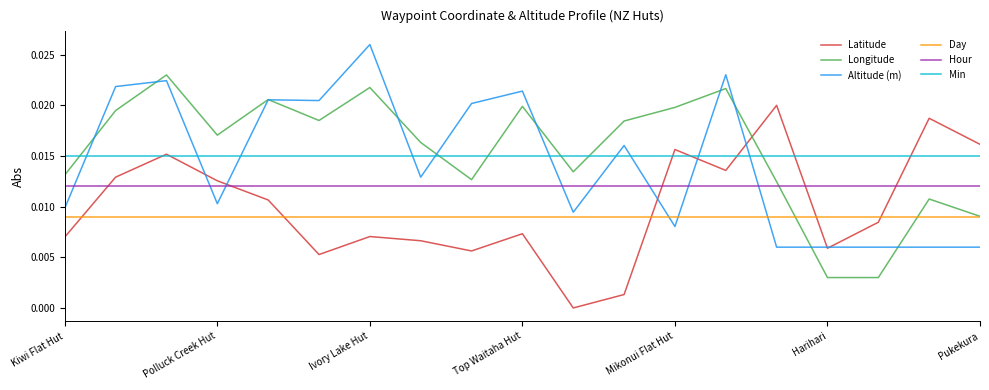

True or false: Day and Min intersect in this chart.

False